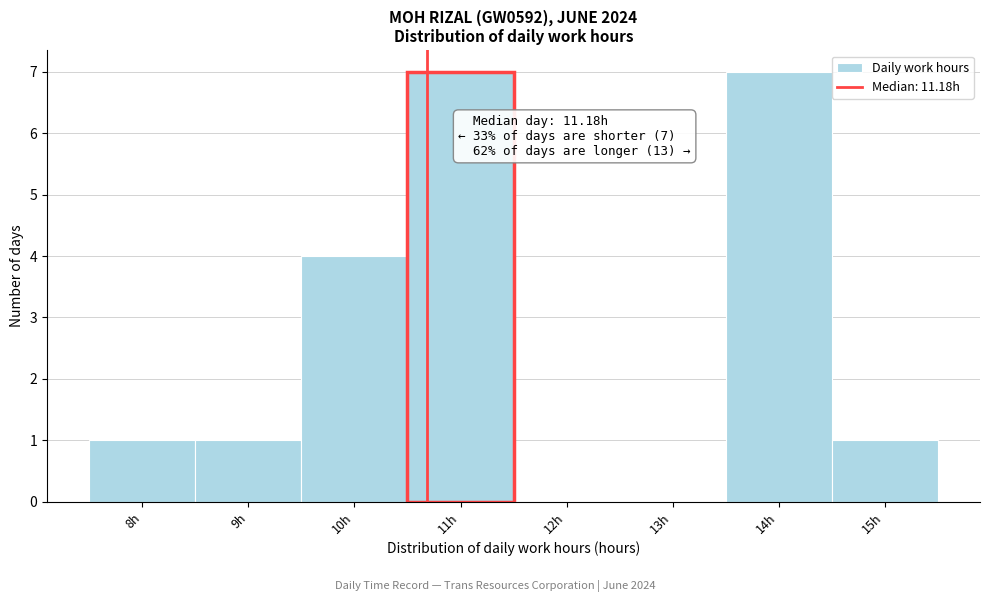

Reading left to right, what are all the values shown in this chart?

8h=1	9h=1	10h=4	11h=7	12h=0	13h=0	14h=7	15h=1